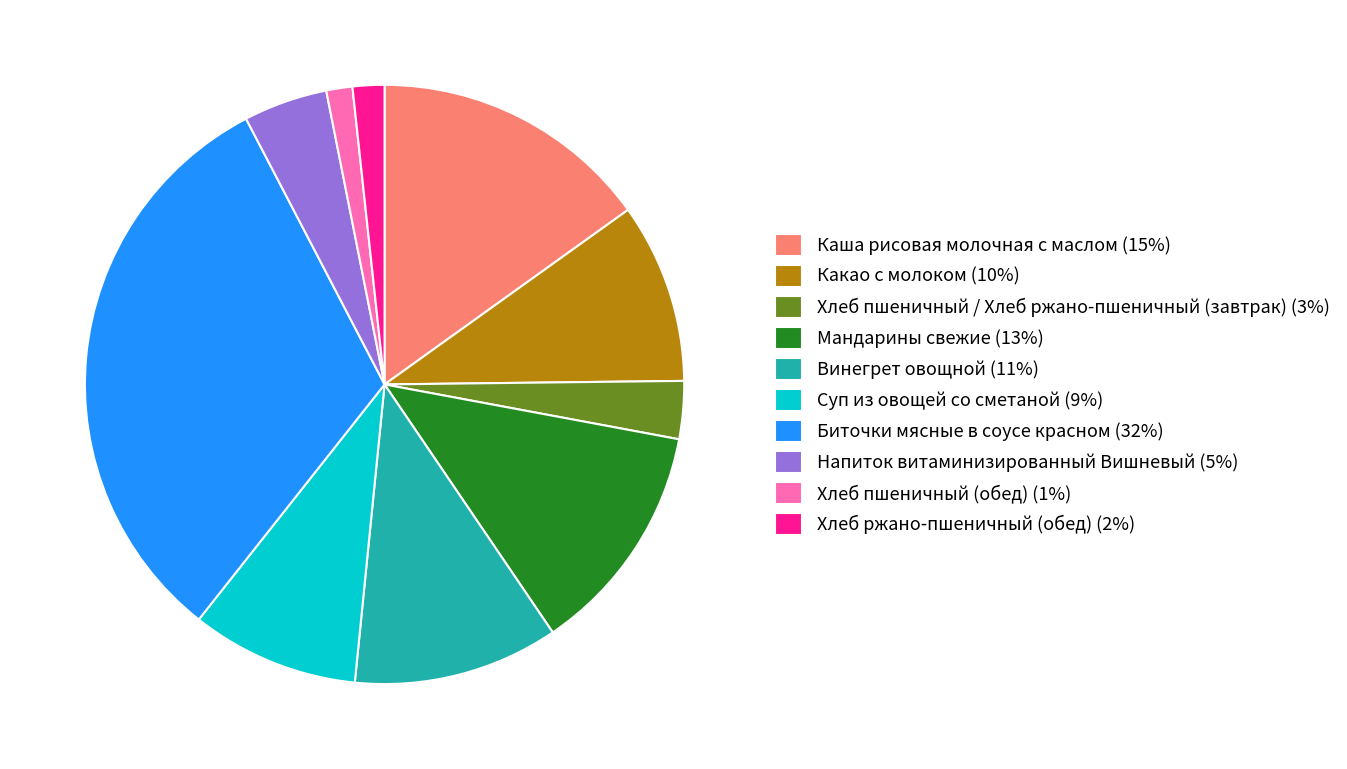

Does Суп из овощей со сметаной (9%) represent more than half of the total?

No